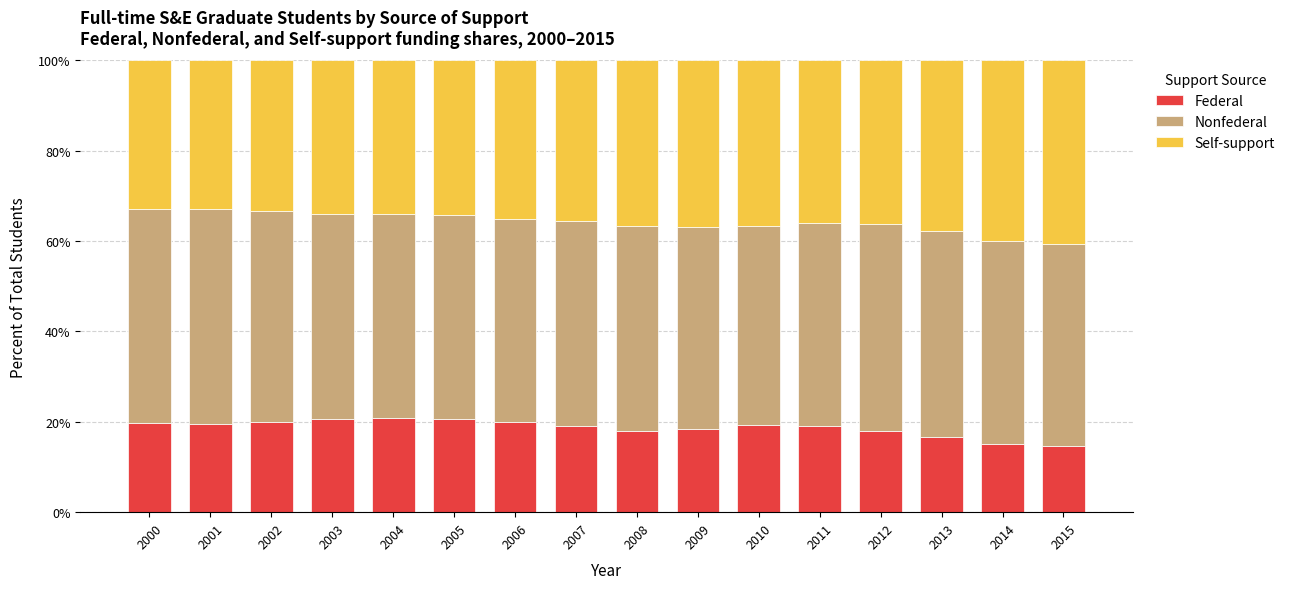

What are all the series names shown in the legend?

Federal, Nonfederal, Self-support